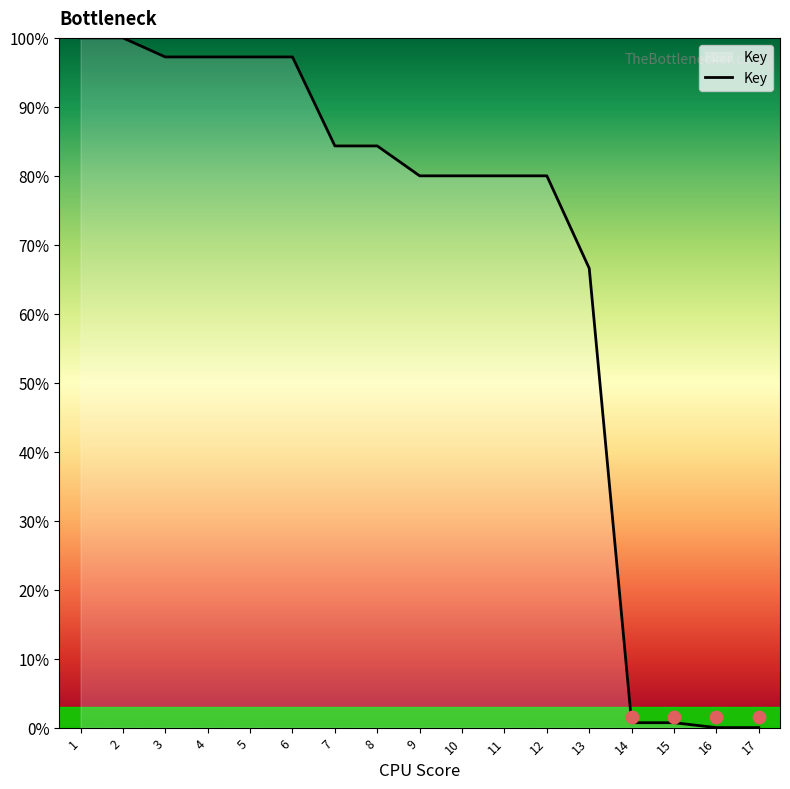

What is the change in value from 3 to 7?

-12.9